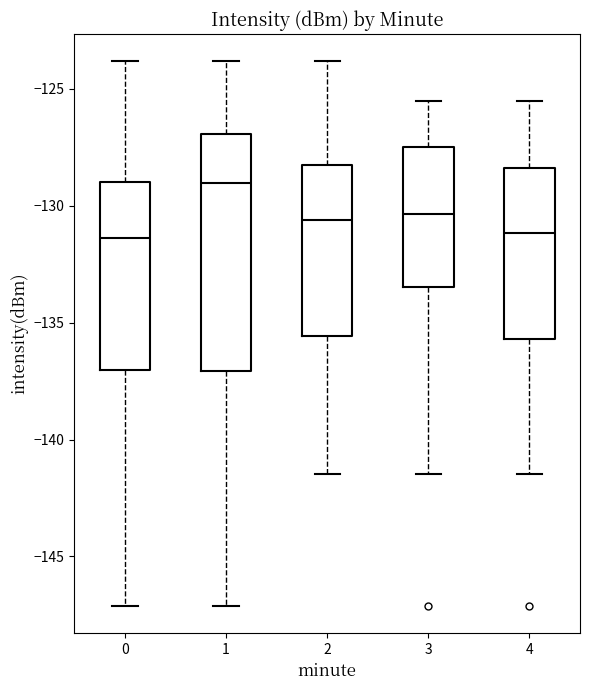

Which box has the highest median line?

1